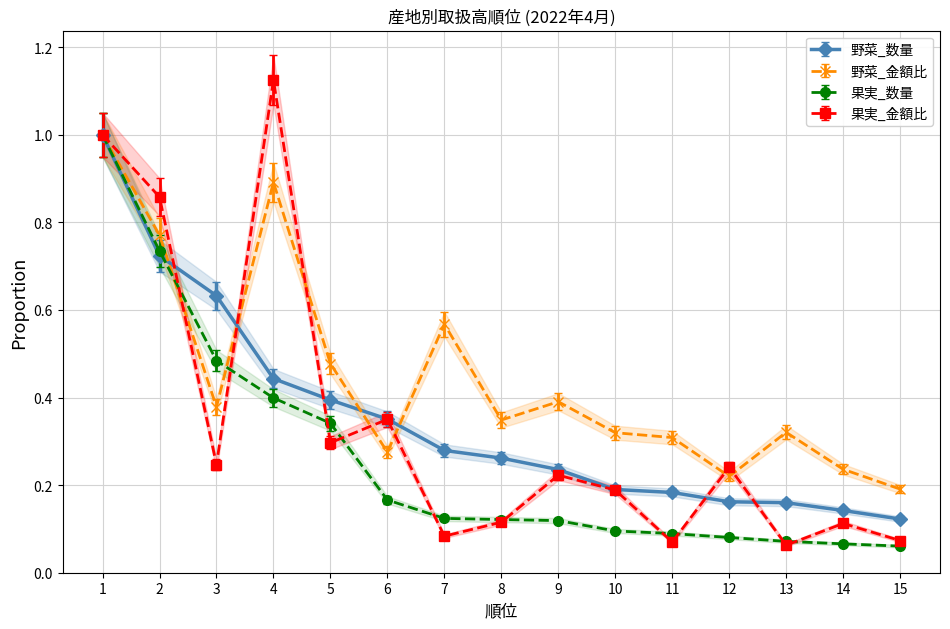

What is the greatest value displayed?

1.1